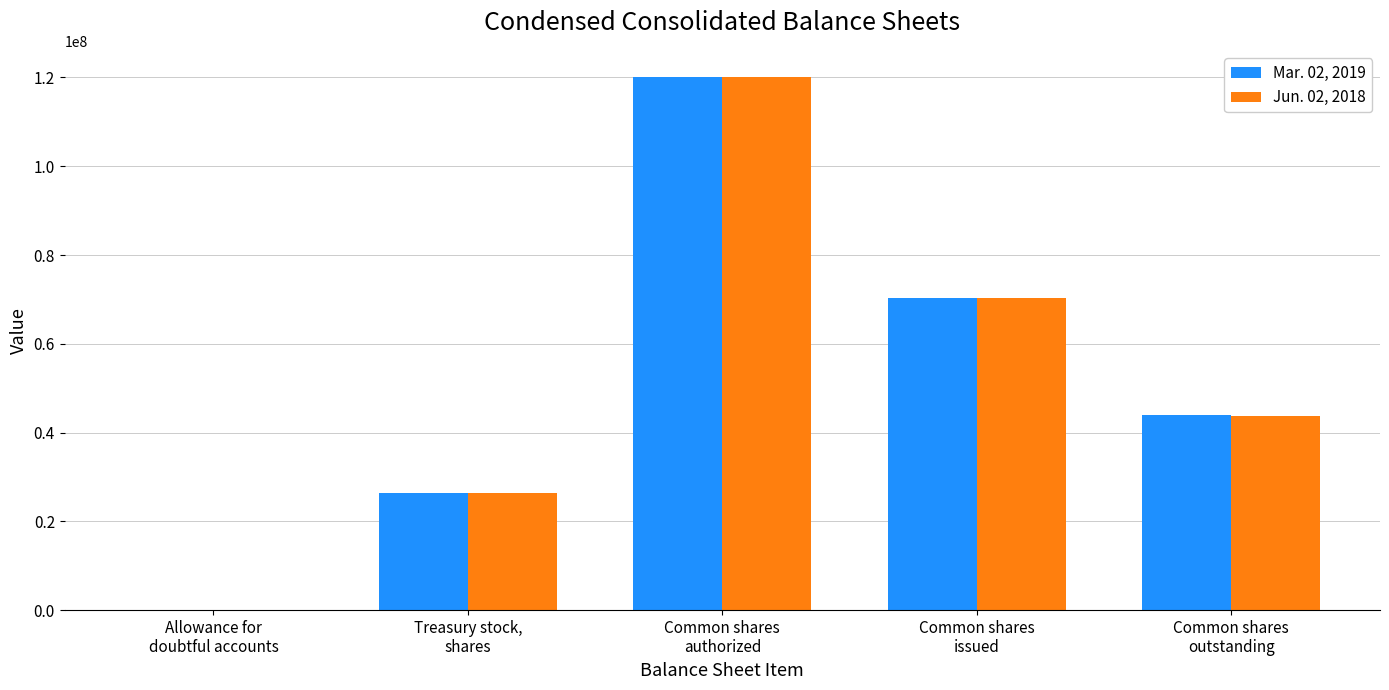

What is the maximum value shown in the chart?

120000000